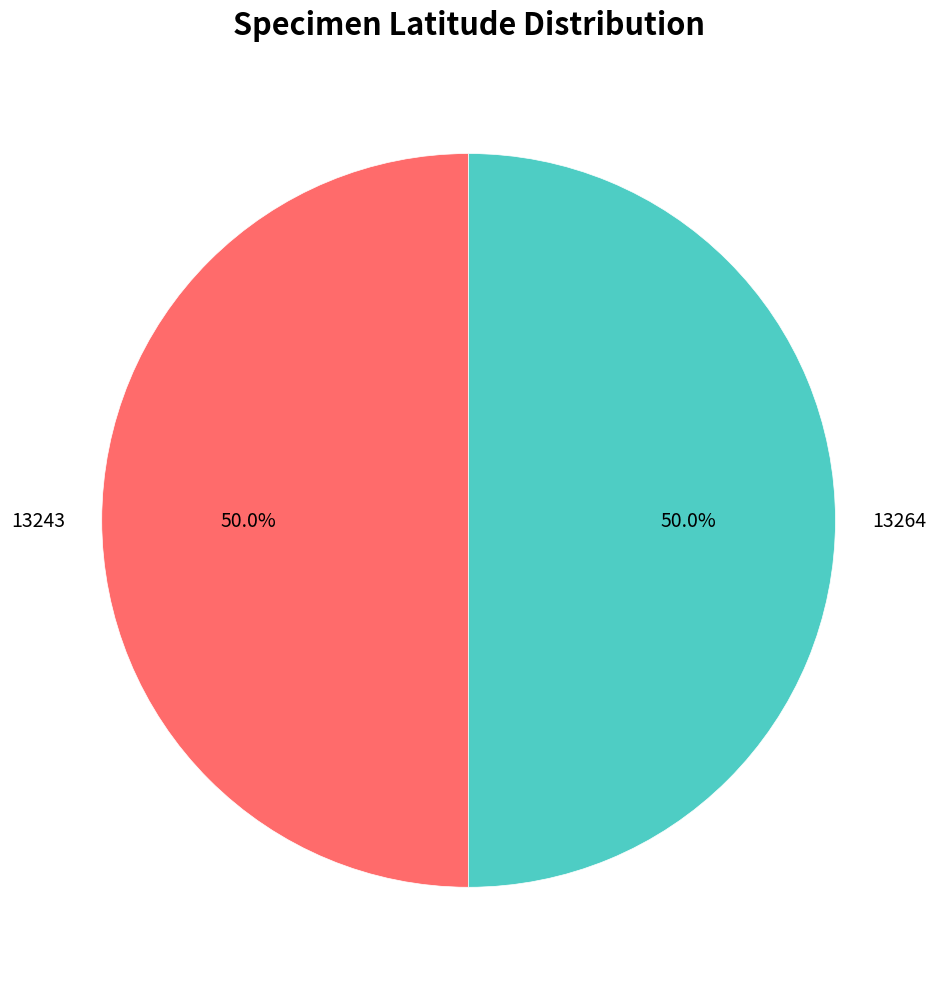

Approximately how many times larger is the value at 13264 compared to 13243?

1.0